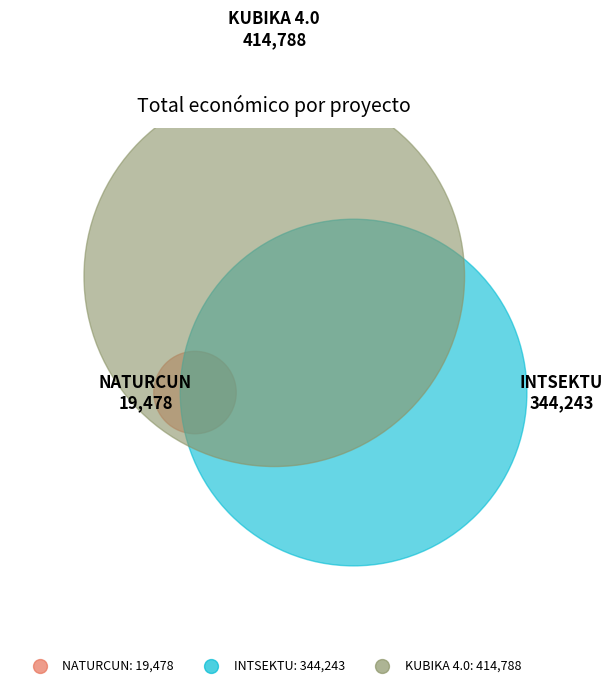

What is the total percentage of INTSEKTU and NATURCUN?

46.7%